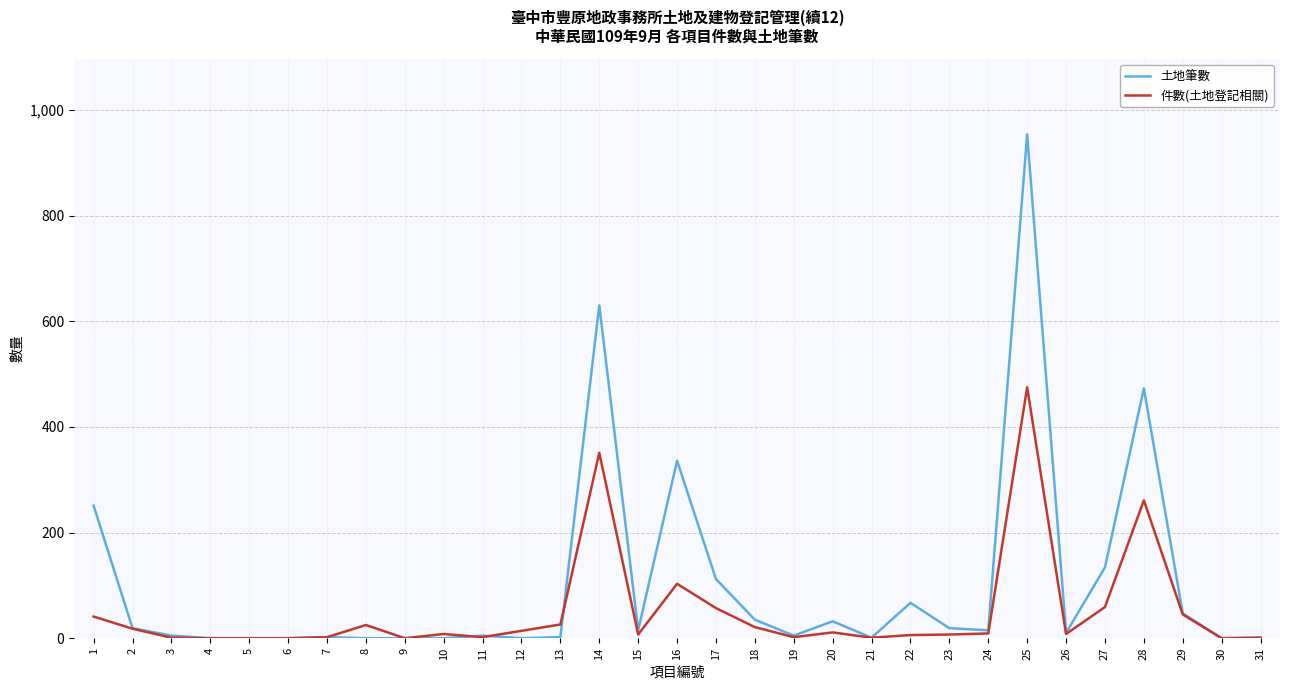

Does the chart display data point markers on the line(s)?

No